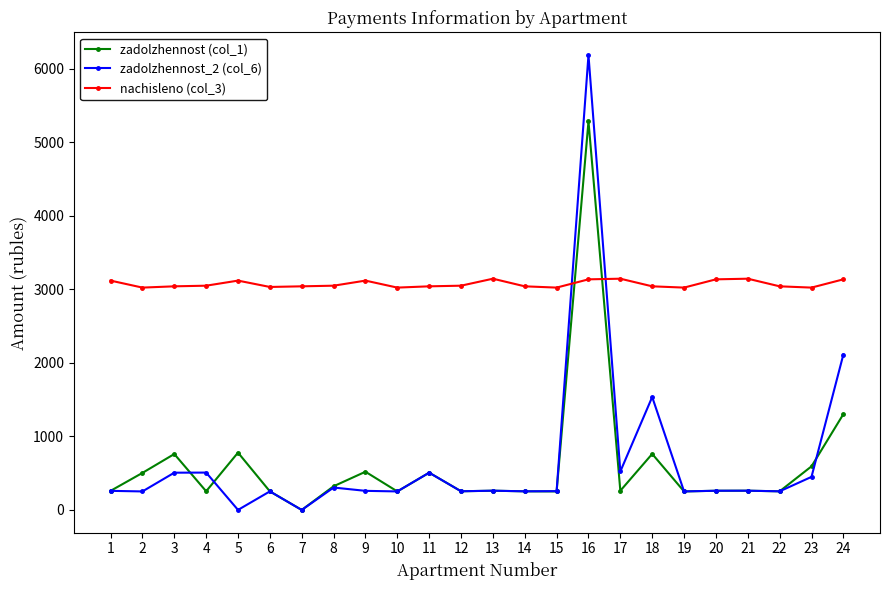

Is the value of zadolzhennost_2 (col_6) at 16 greater than the value of nachisleno (col_3) at 10?

Yes